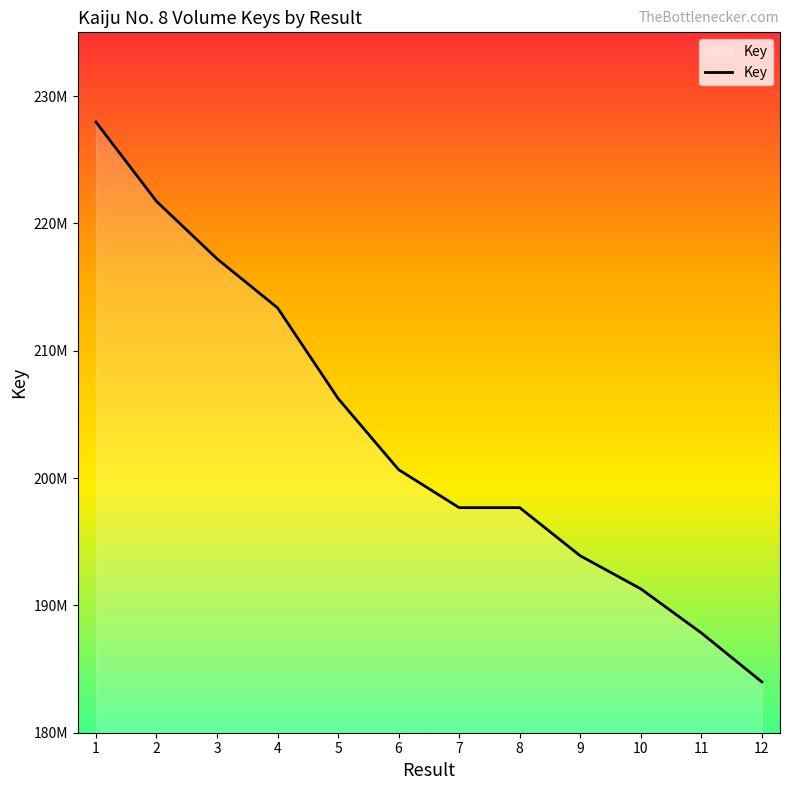

Does the chart display data point markers on the line(s)?

No